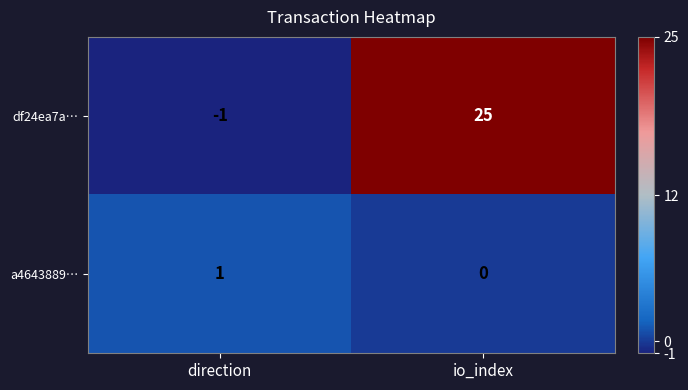

At which category is the sum across all series the highest?

io_index